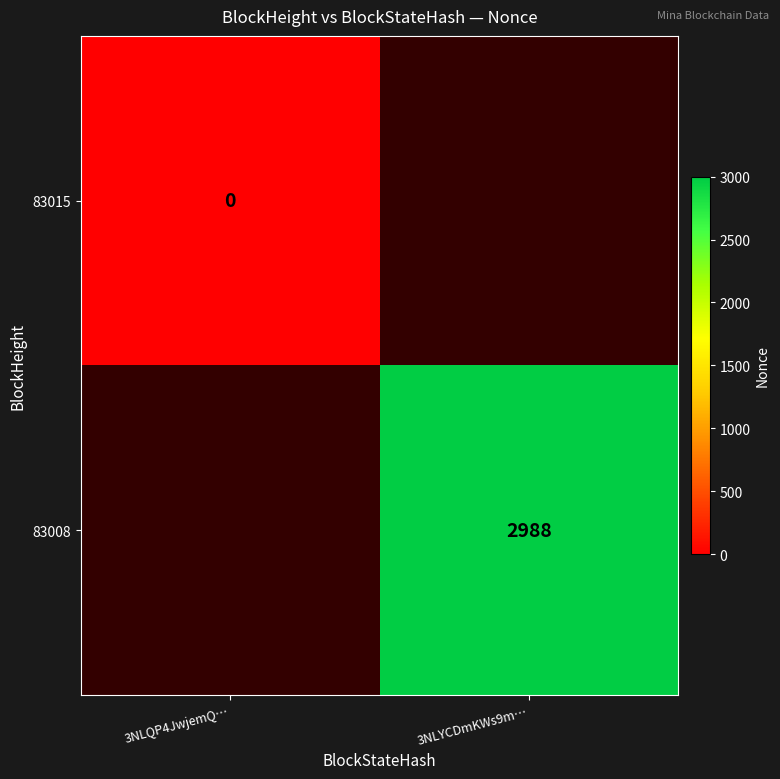

At how many categories does at least one series exceed 2228?

1